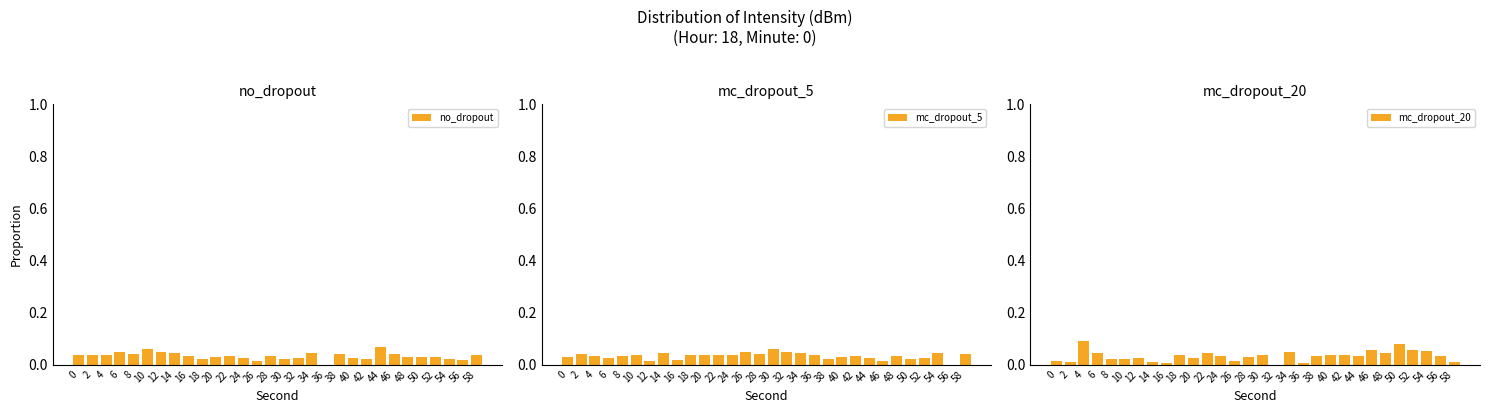

Reading left to right, what are all the values shown in this chart?

no_dropout: 0=0.0	2=0.0	4=0.0	6=0.0	8=0.0	10=0.1	12=0.0	14=0.0	16=0.0	18=0.0	20=0.0	22=0.0	24=0.0	26=0.0	28=0.0	30=0.0	32=0.0	34=0.0	36=0.0	38=0.0	40=0.0	42=0.0	44=0.1	46=0.0	48=0.0	50=0.0	52=0.0	54=0.0	56=0.0	58=0.0
mc_dropout_5: 0=0.0	2=0.0	4=0.0	6=0.0	8=0.0	10=0.0	12=0.0	14=0.0	16=0.0	18=0.0	20=0.0	22=0.0	24=0.0	26=0.0	28=0.0	30=0.1	32=0.0	34=0.0	36=0.0	38=0.0	40=0.0	42=0.0	44=0.0	46=0.0	48=0.0	50=0.0	52=0.0	54=0.0	56=0.0	58=0.0
mc_dropout_20: 0=0.0	2=0.0	4=0.1	6=0.0	8=0.0	10=0.0	12=0.0	14=0.0	16=0.0	18=0.0	20=0.0	22=0.0	24=0.0	26=0.0	28=0.0	30=0.0	32=0.0	34=0.0	36=0.0	38=0.0	40=0.0	42=0.0	44=0.0	46=0.1	48=0.0	50=0.1	52=0.1	54=0.1	56=0.0	58=0.0